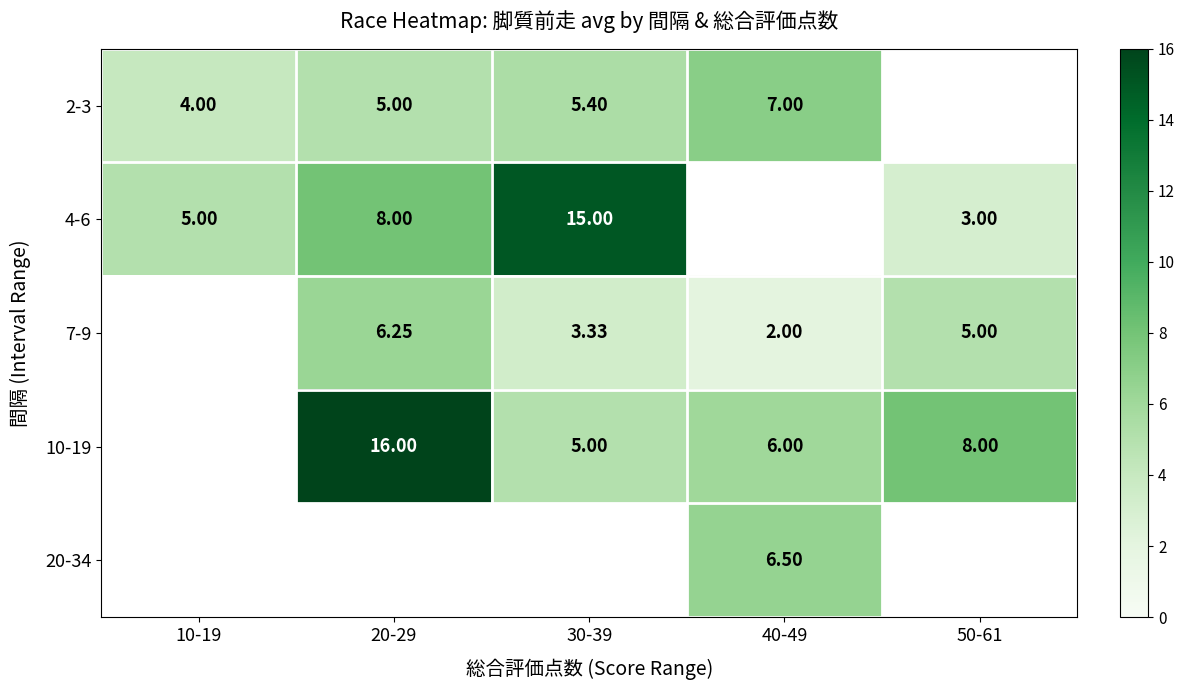

What is the lowest value of the 4-6 series?

3.0